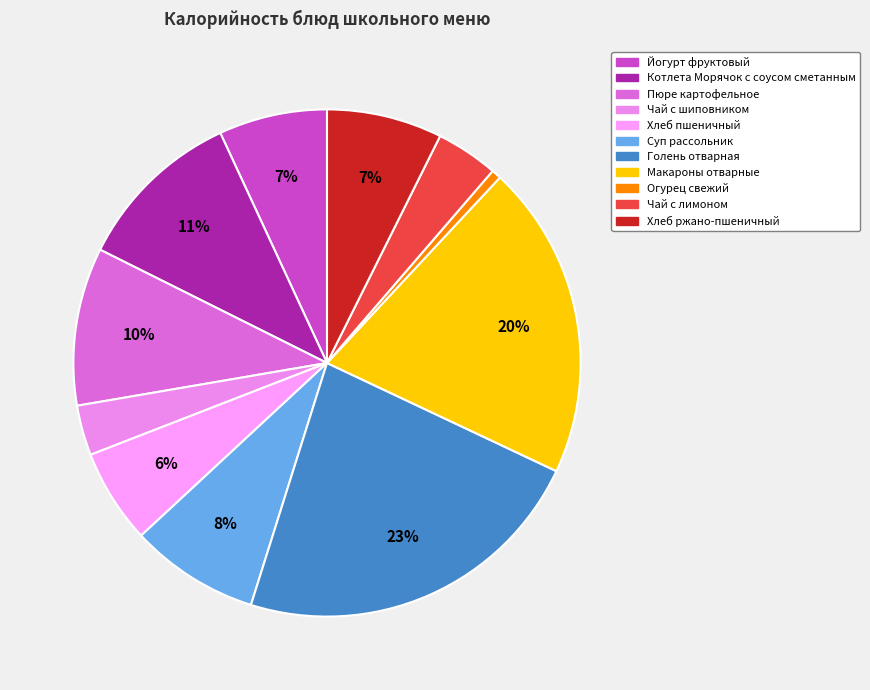

What percentage do Хлеб пшеничный and Макароны отварные together represent?

26.1%